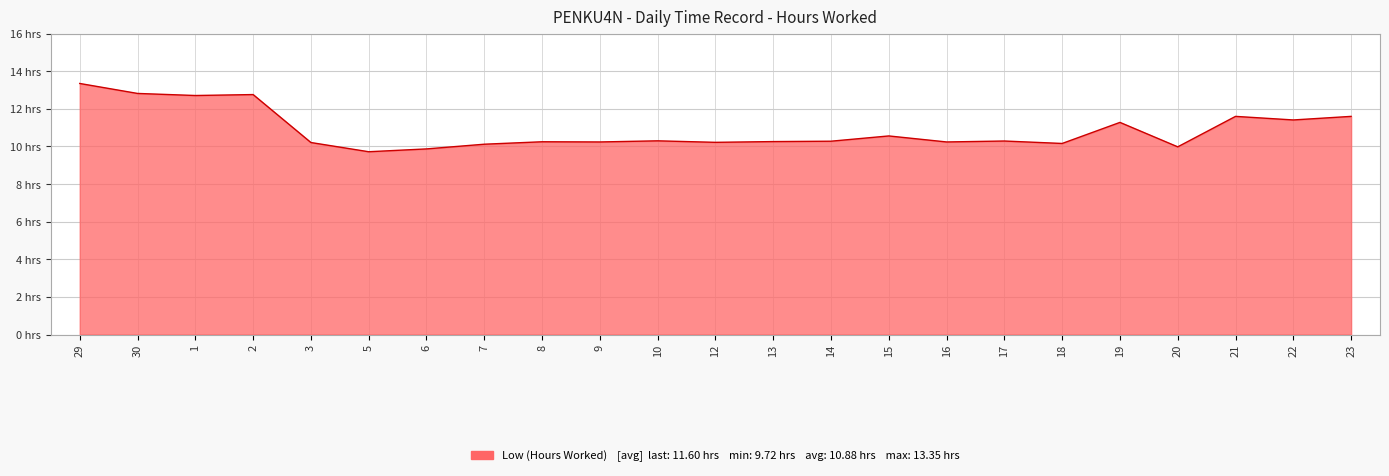

What is the smallest value displayed?

9.7